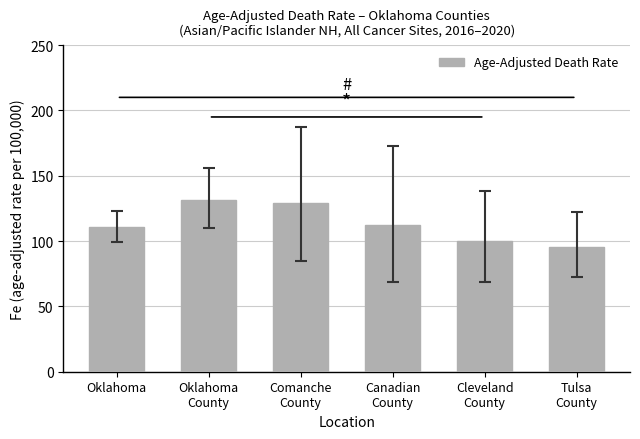

How many values exceed 112?

3